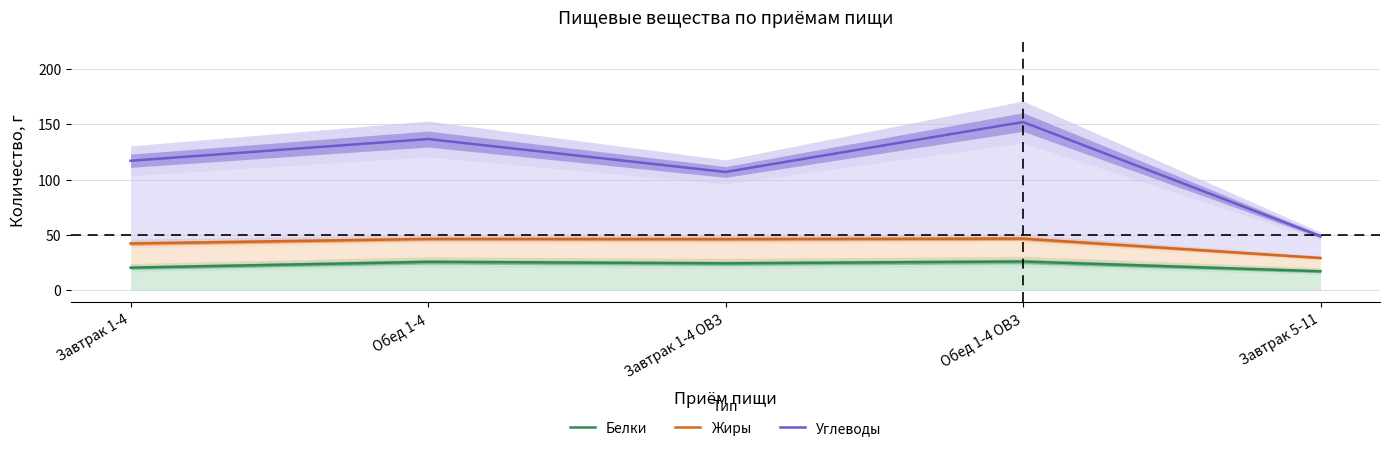

True or false: Жиры has a value of 46.3 at Завтрак 1-4 ОВЗ.

True